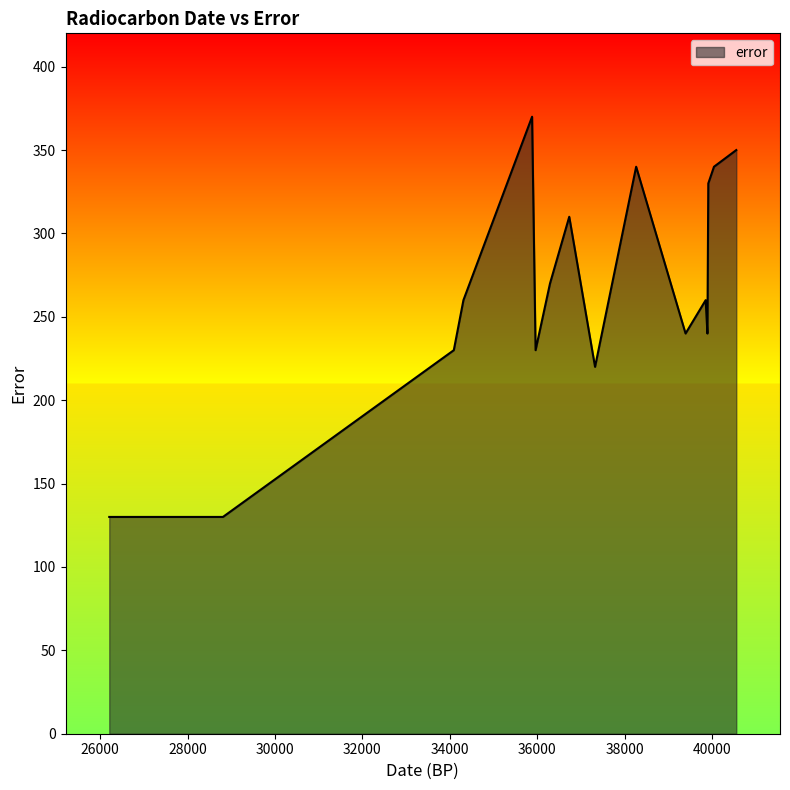

What is the greatest value displayed?

370